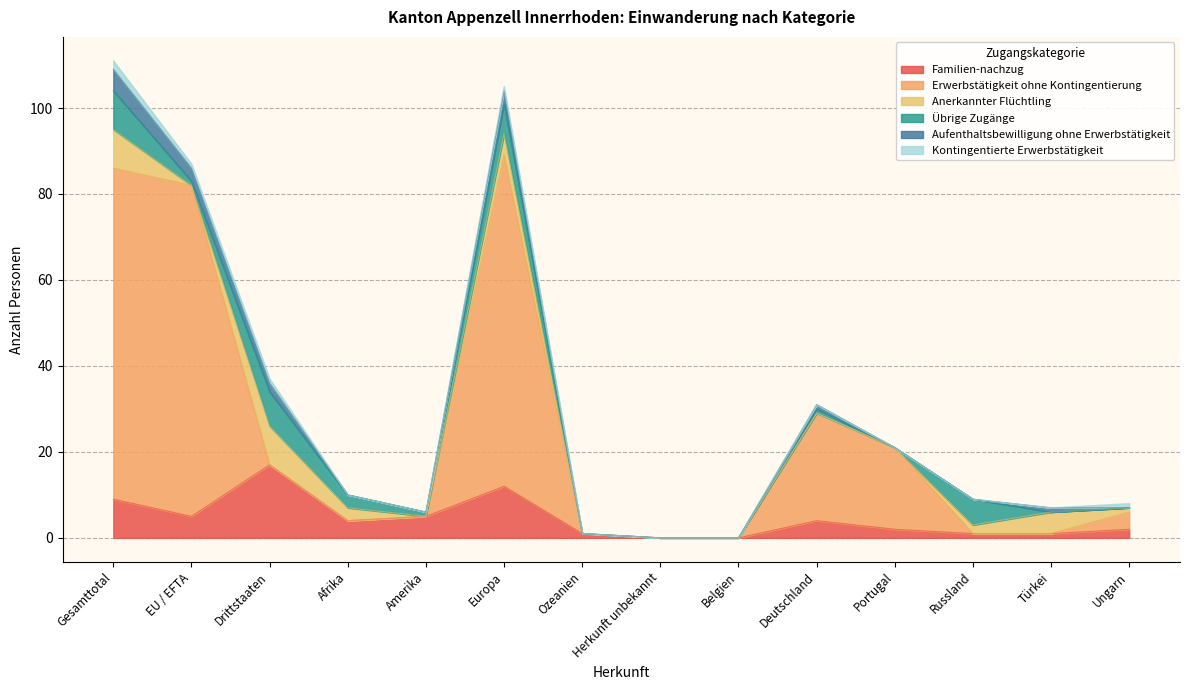

True or false: Übrige Zugänge and Kontingentierte Erwerbstätigkeit intersect in this chart.

False